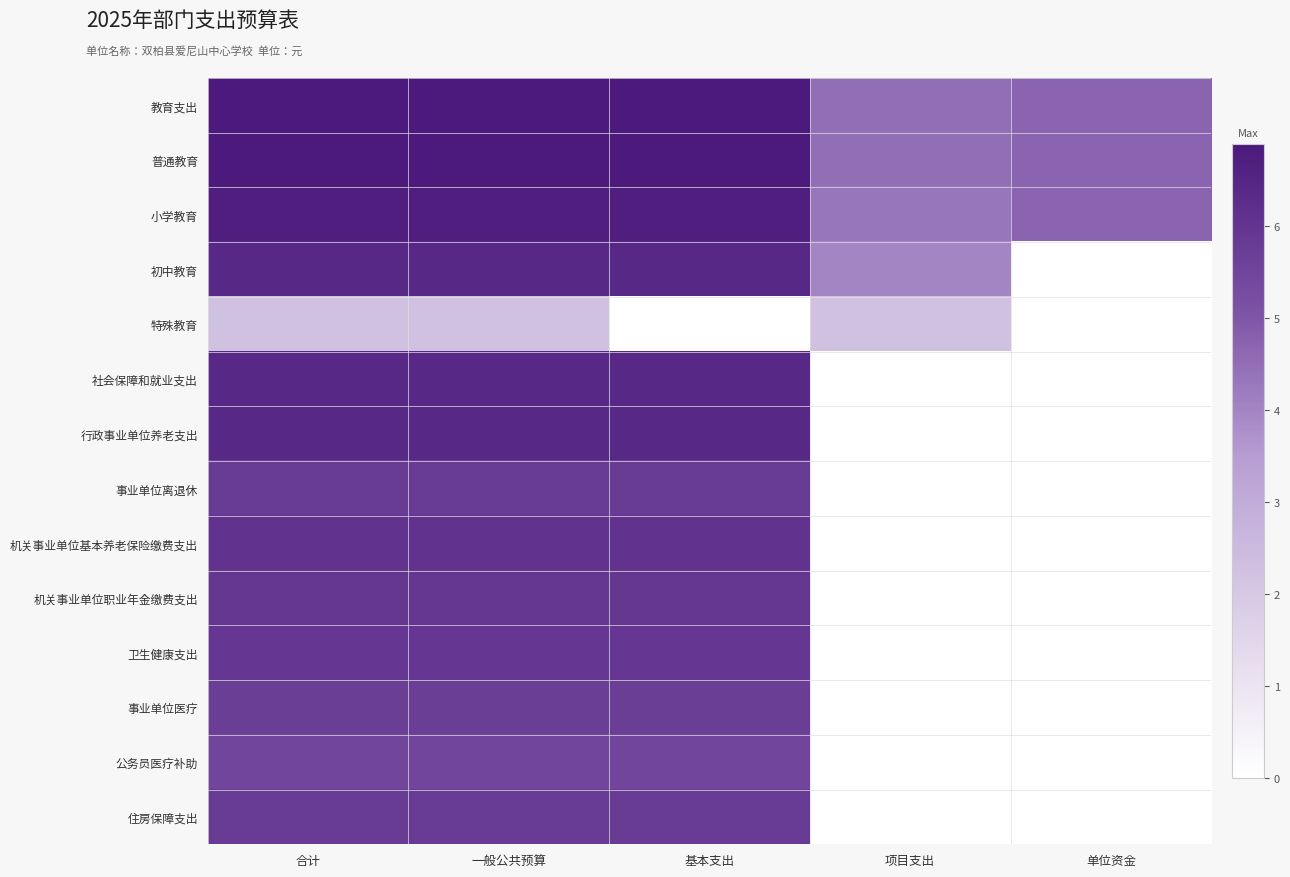

Reading left to right, what are all the values shown in this chart?

教育支出: 合计=6.9	一般公共预算=6.9	基本支出=6.9	项目支出=4.5	单位资金=4.7
普通教育: 合计=6.9	一般公共预算=6.9	基本支出=6.9	项目支出=4.5	单位资金=4.7
小学教育: 合计=6.7	一般公共预算=6.7	基本支出=6.7	项目支出=4.3	单位资金=4.7
初中教育: 合计=6.4	一般公共预算=6.4	基本支出=6.4	项目支出=4.0	单位资金=0.0
特殊教育: 合计=2.3	一般公共预算=2.3	基本支出=0.0	项目支出=2.3	单位资金=0.0
社会保障和就业支出: 合计=6.4	一般公共预算=6.4	基本支出=6.4	项目支出=0.0	单位资金=0.0
行政事业单位养老支出: 合计=6.4	一般公共预算=6.4	基本支出=6.4	项目支出=0.0	单位资金=0.0
事业单位离退休: 合计=5.8	一般公共预算=5.8	基本支出=5.8	项目支出=0.0	单位资金=0.0
机关事业单位基本养老保险缴费支出: 合计=6.0	一般公共预算=6.0	基本支出=6.0	项目支出=0.0	单位资金=0.0
机关事业单位职业年金缴费支出: 合计=6.0	一般公共预算=6.0	基本支出=6.0	项目支出=0.0	单位资金=0.0
卫生健康支出: 合计=5.9	一般公共预算=5.9	基本支出=5.9	项目支出=0.0	单位资金=0.0
事业单位医疗: 合计=5.7	一般公共预算=5.7	基本支出=5.7	项目支出=0.0	单位资金=0.0
公务员医疗补助: 合计=5.5	一般公共预算=5.5	基本支出=5.5	项目支出=0.0	单位资金=0.0
住房保障支出: 合计=5.8	一般公共预算=5.8	基本支出=5.8	项目支出=0.0	单位资金=0.0